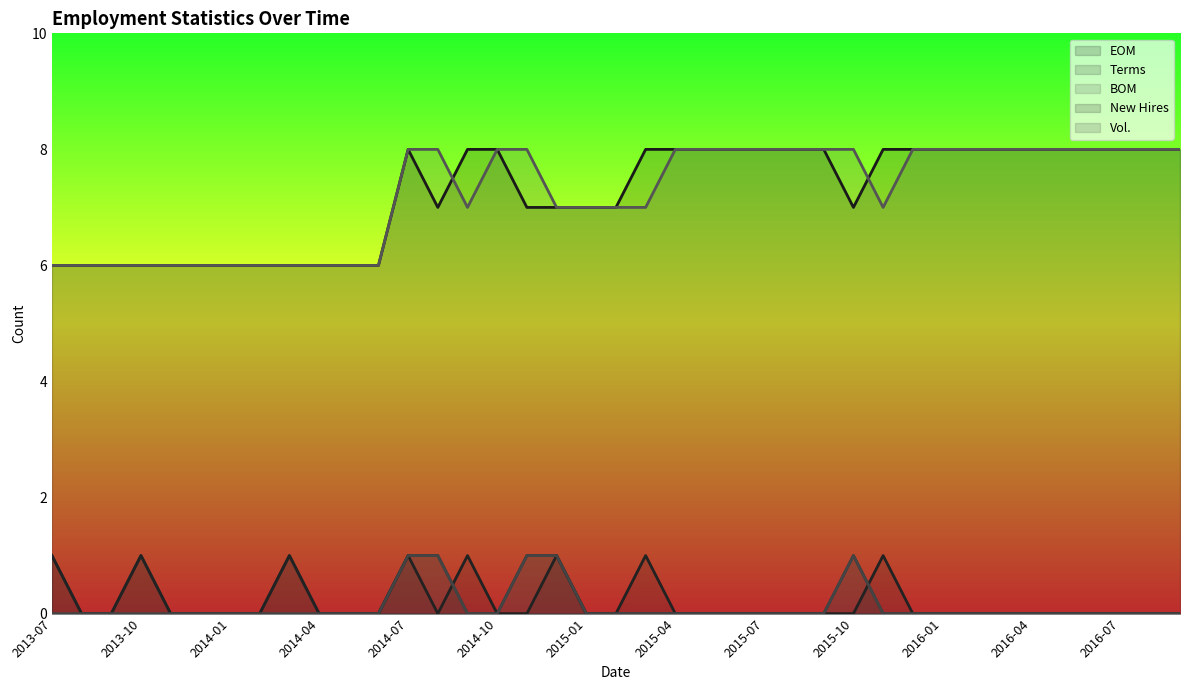

At which category is the sum across all series the highest?

2014-07